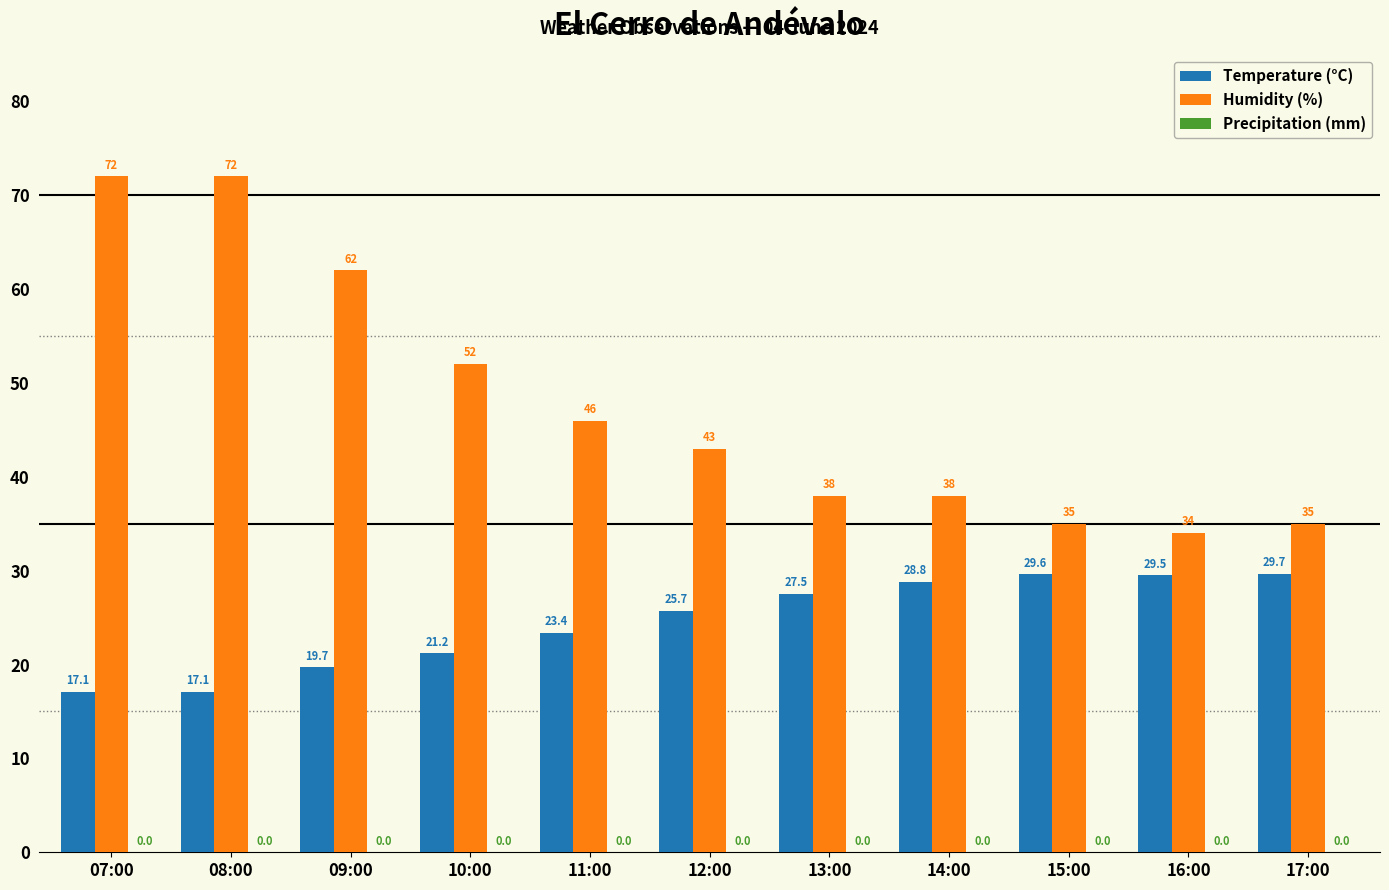

What is the difference between the maximum and minimum values in the Temperature (°C) series?

12.6